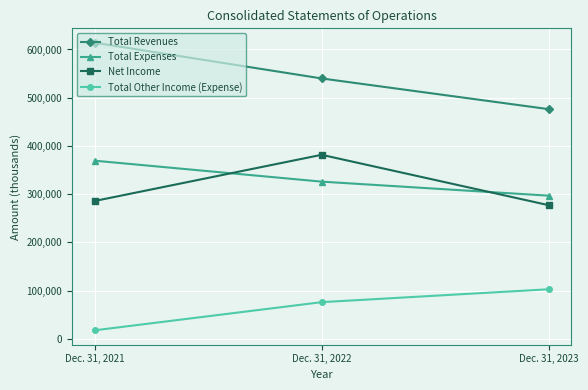

At how many categories does at least one series exceed 411457?

3